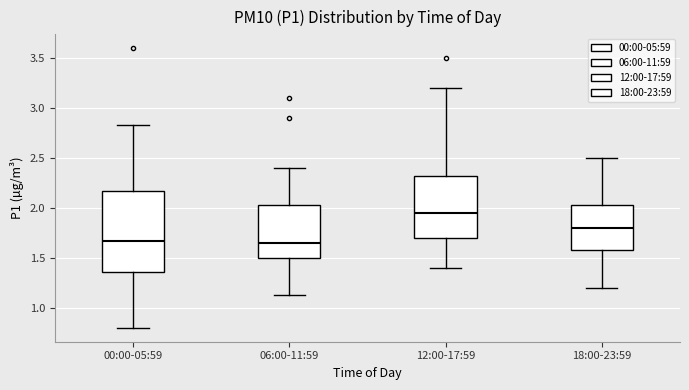

Which box's median line is the highest?

12:00-17:59